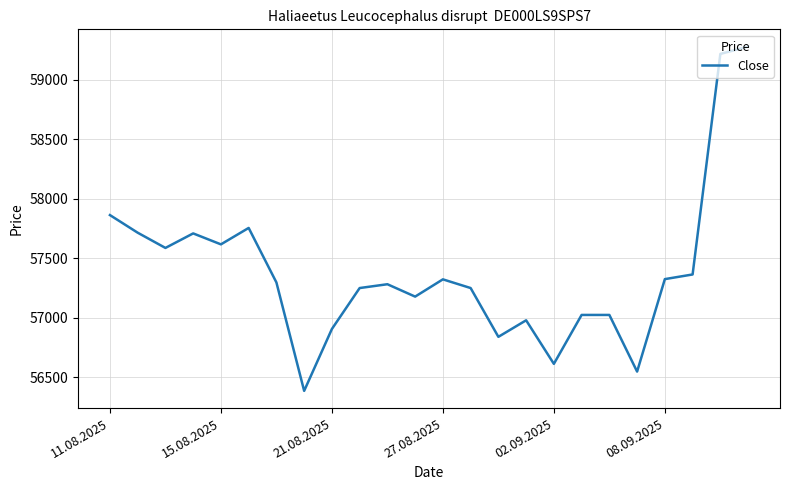

What is the smallest value displayed?

56386